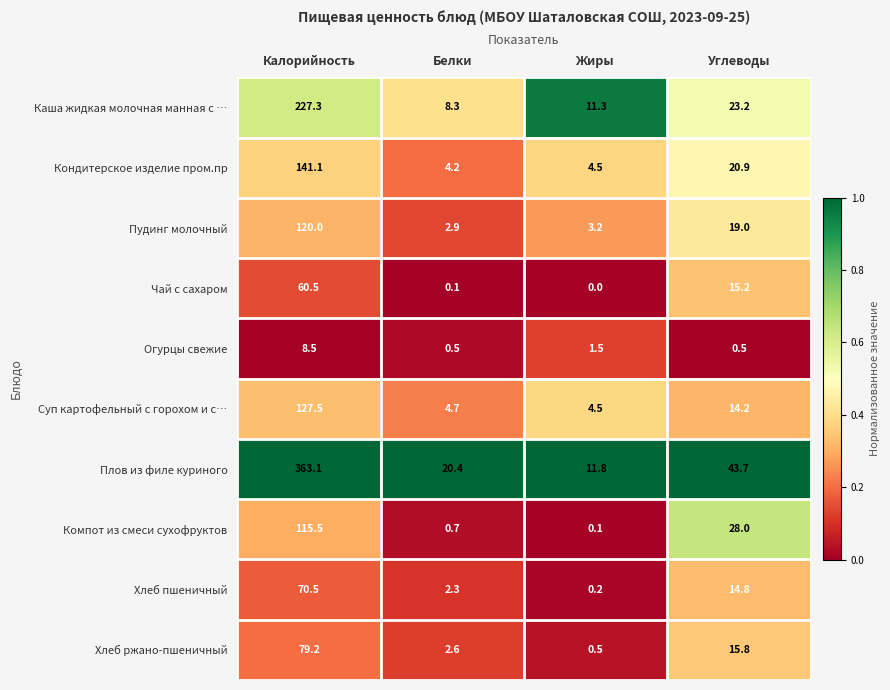

Which series has the widest spread of values?

Плов из филе куриного